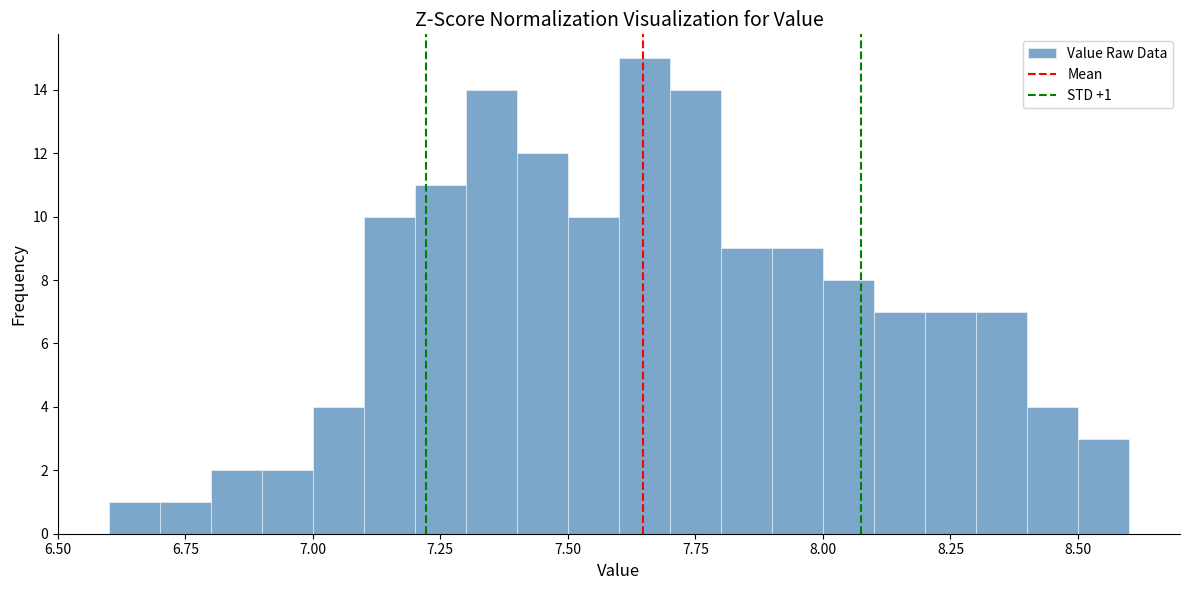

Read against the x-axis, roughly where is the centre of the tallest bar?

7.65